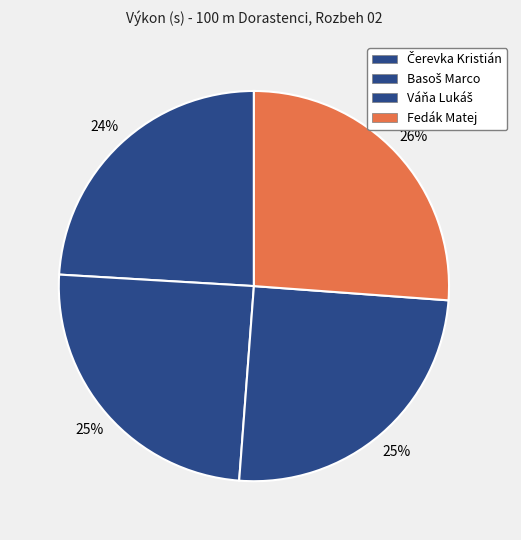

True or false: Váňa Lukáš accounts for 39% of the total.

False